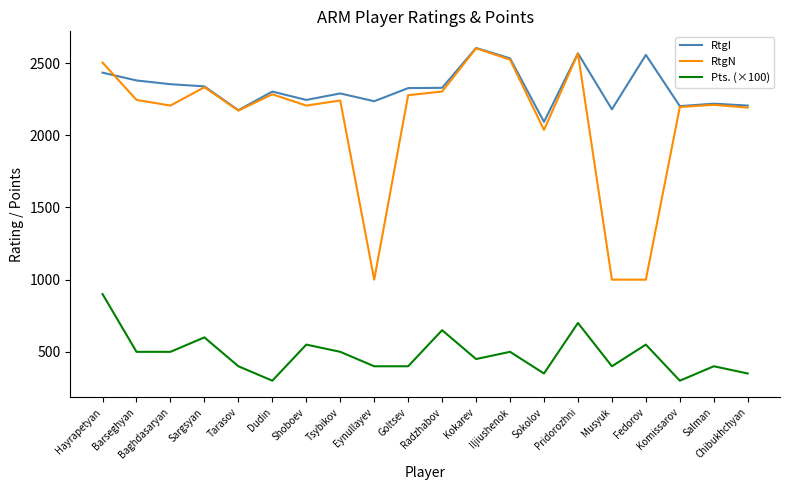

At which category does RtgN reach its first local peak?

Sargsyan